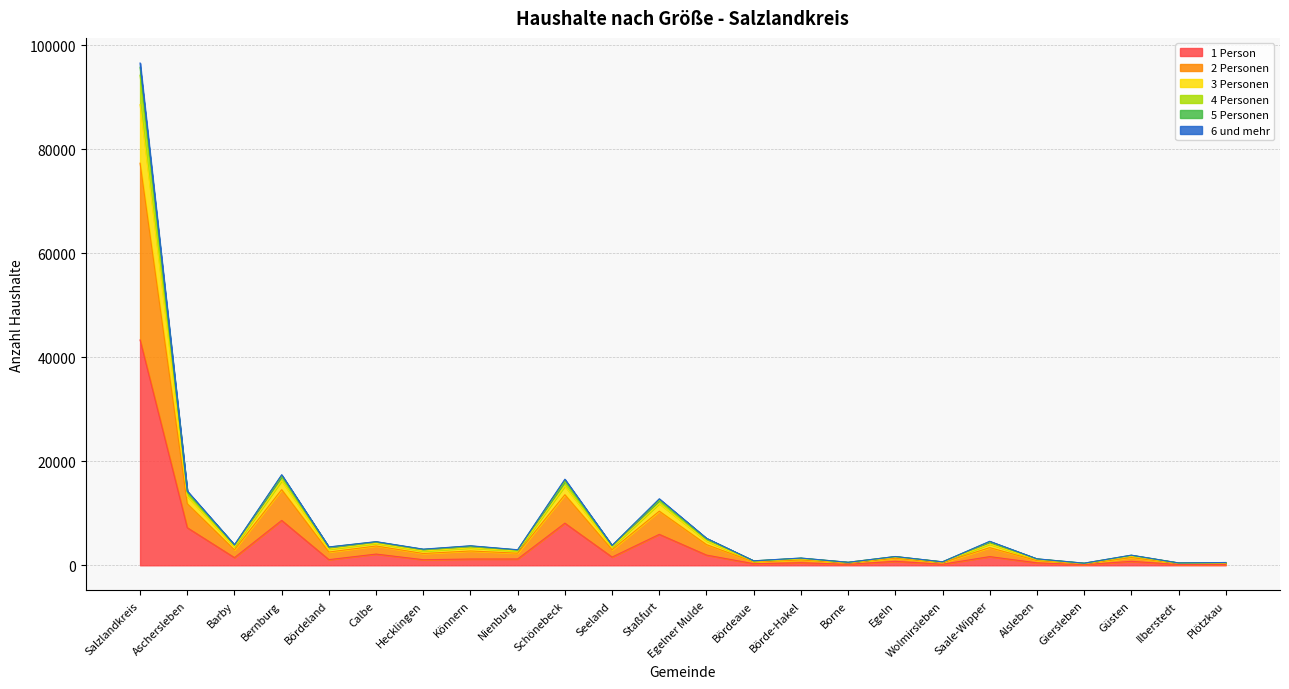

What is the smallest value displayed?

127